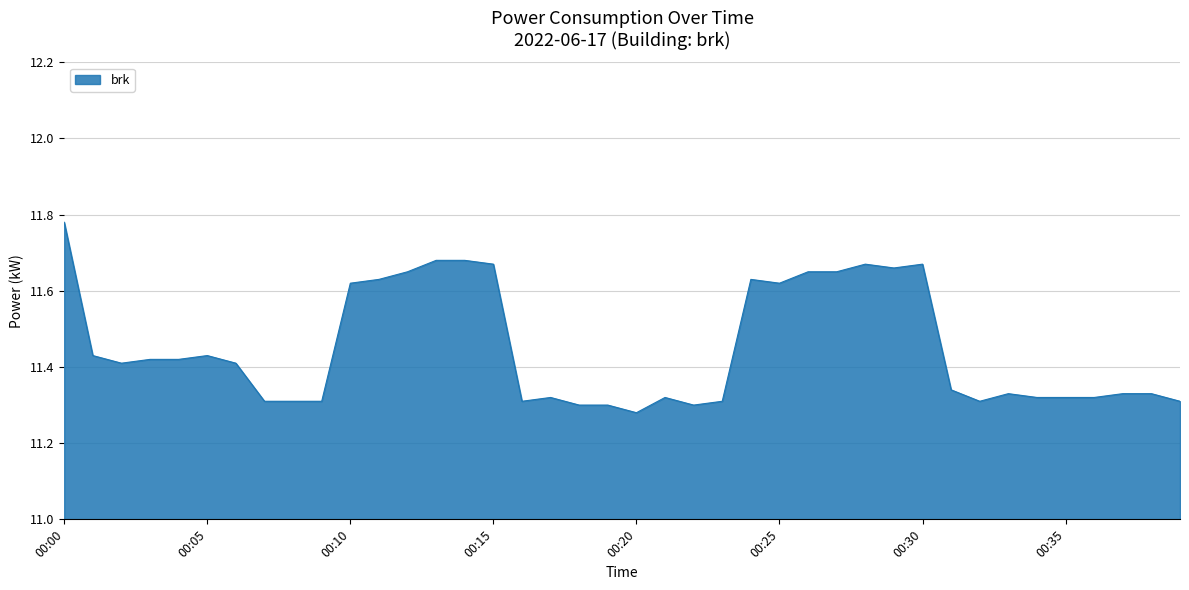

How many lines are shown in the chart?

1